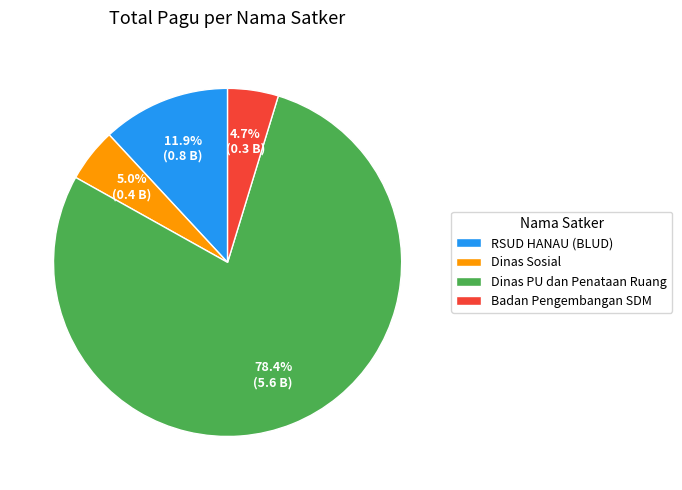

Which slice is the largest?

Dinas PU dan Penataan Ruang